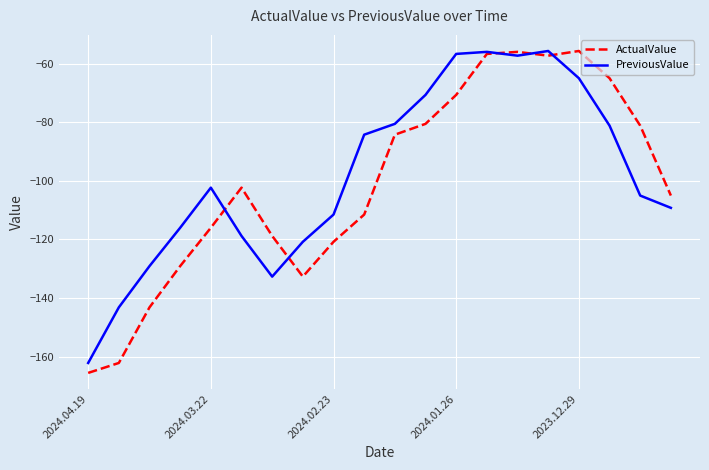

What is the maximum value shown in the chart?

-55.6